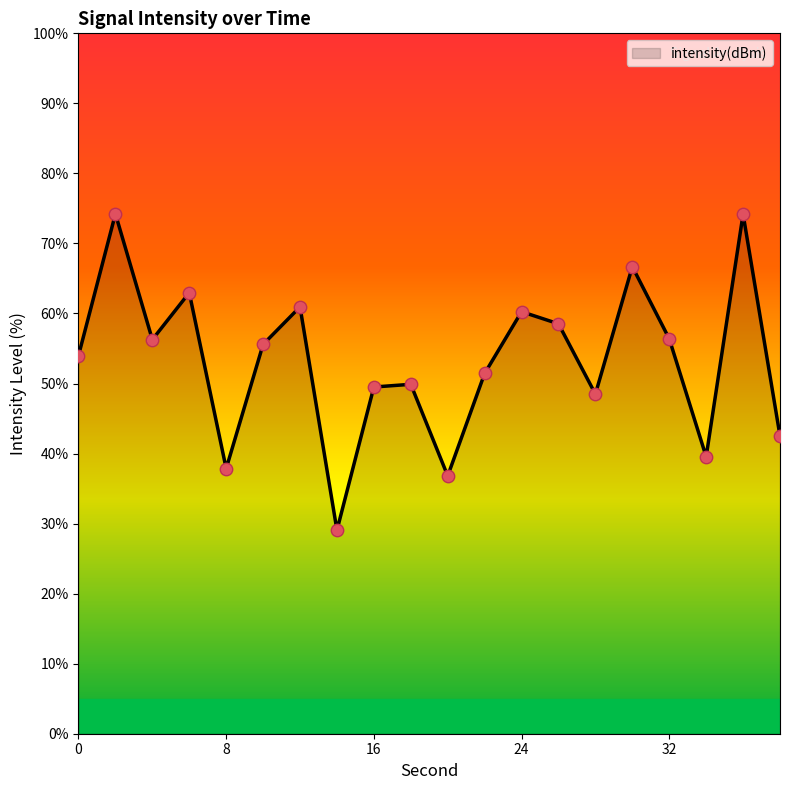

What is the maximum value shown in the chart?

74.2